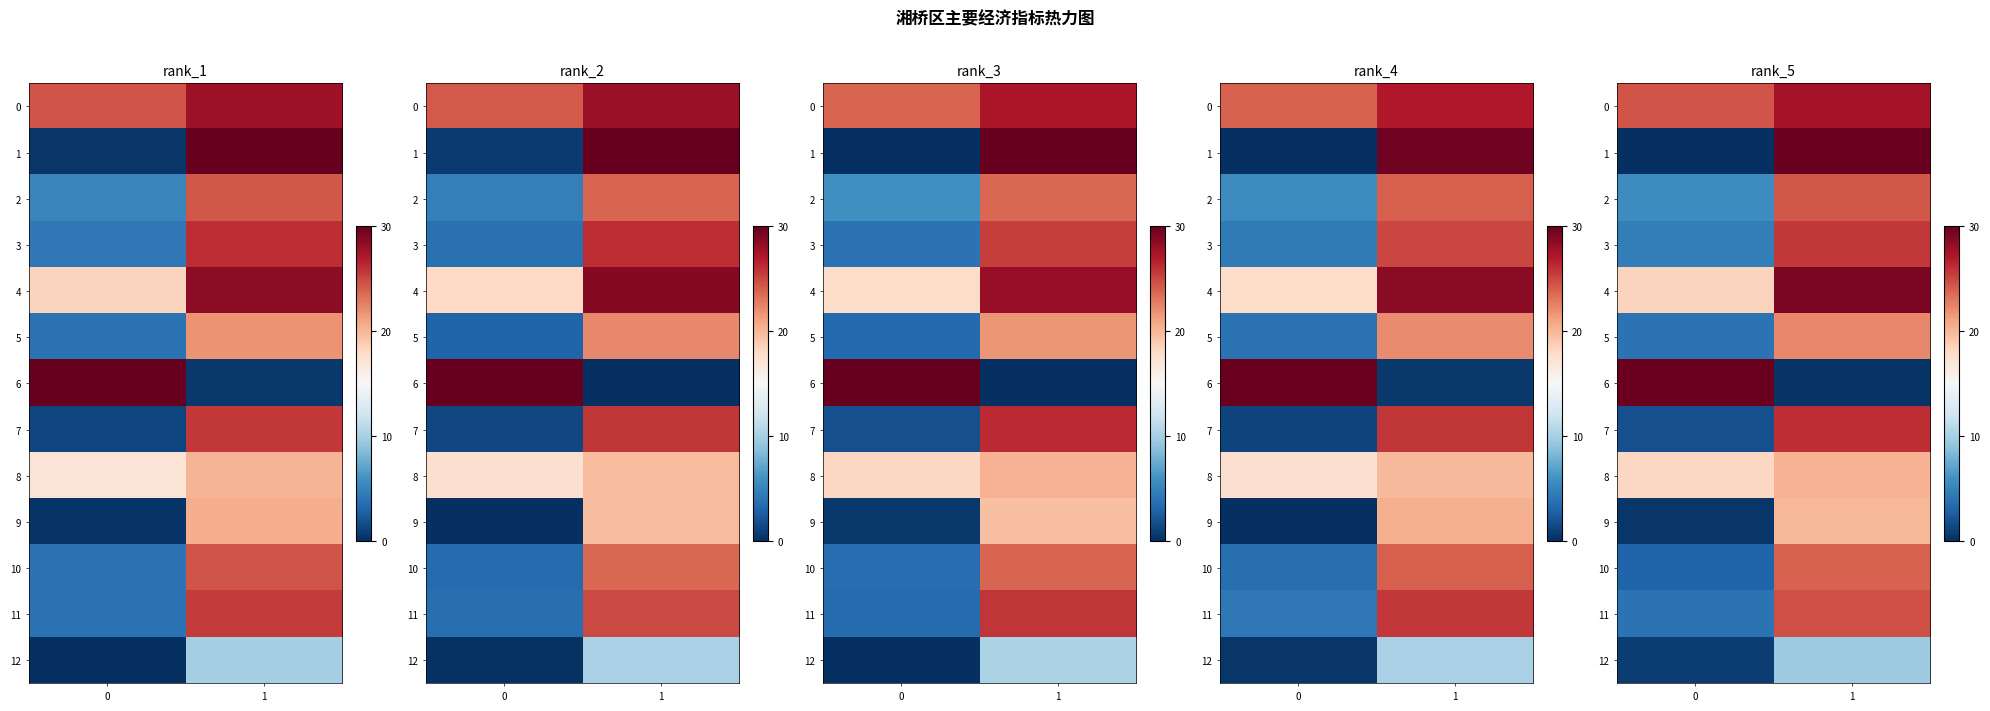

What is the total value across all series at 1?

283.2